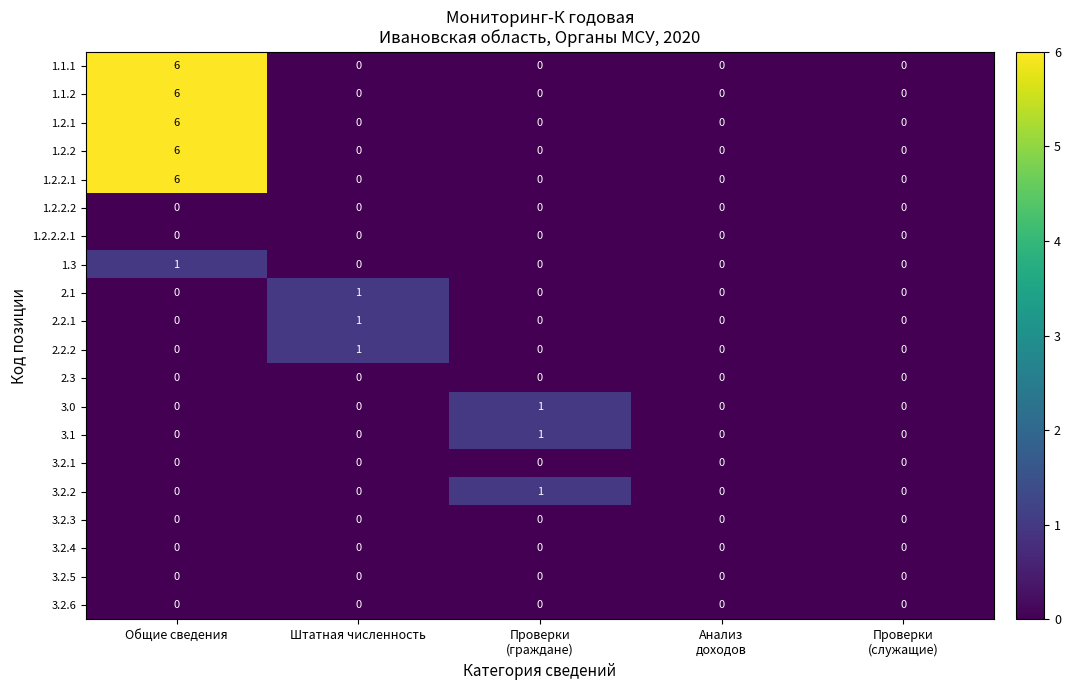

At which category is the sum across all series the highest?

Общие сведения